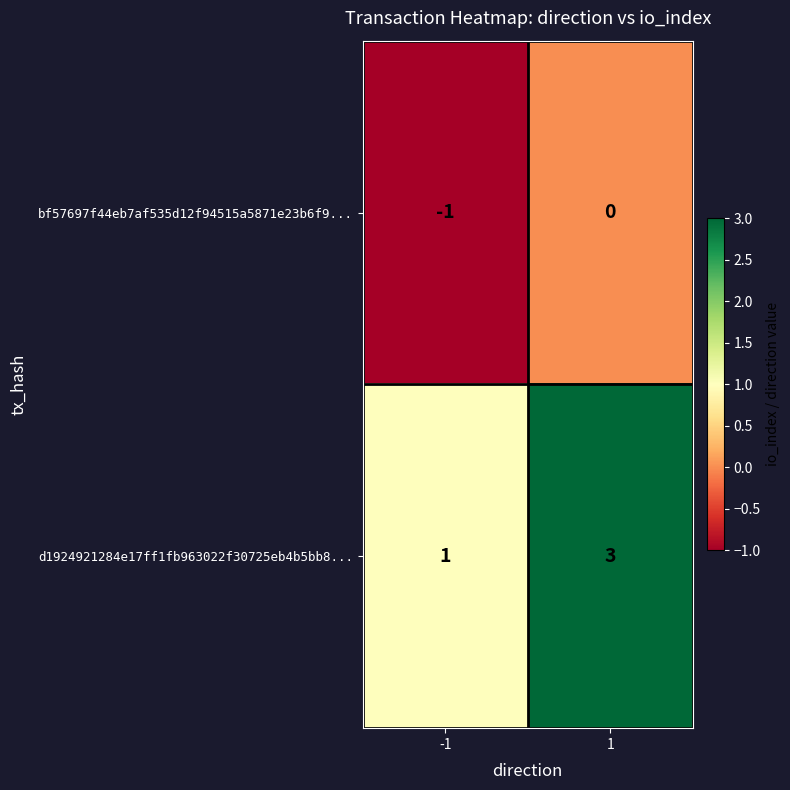

The value of bf57697f44eb7af535d12f94515a5871e23b6f9... at 1 is 0. True or false?

True